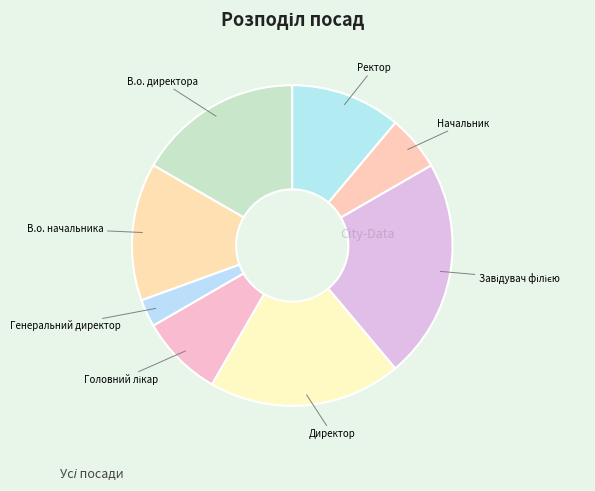

What is the smallest slice in the pie chart?

Генеральний директор